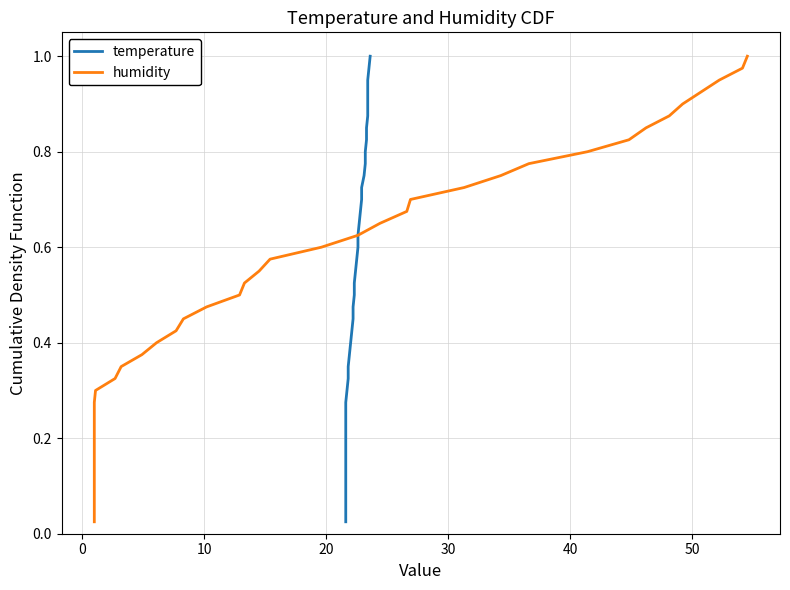

At how many categories does at least one series exceed 0?

40